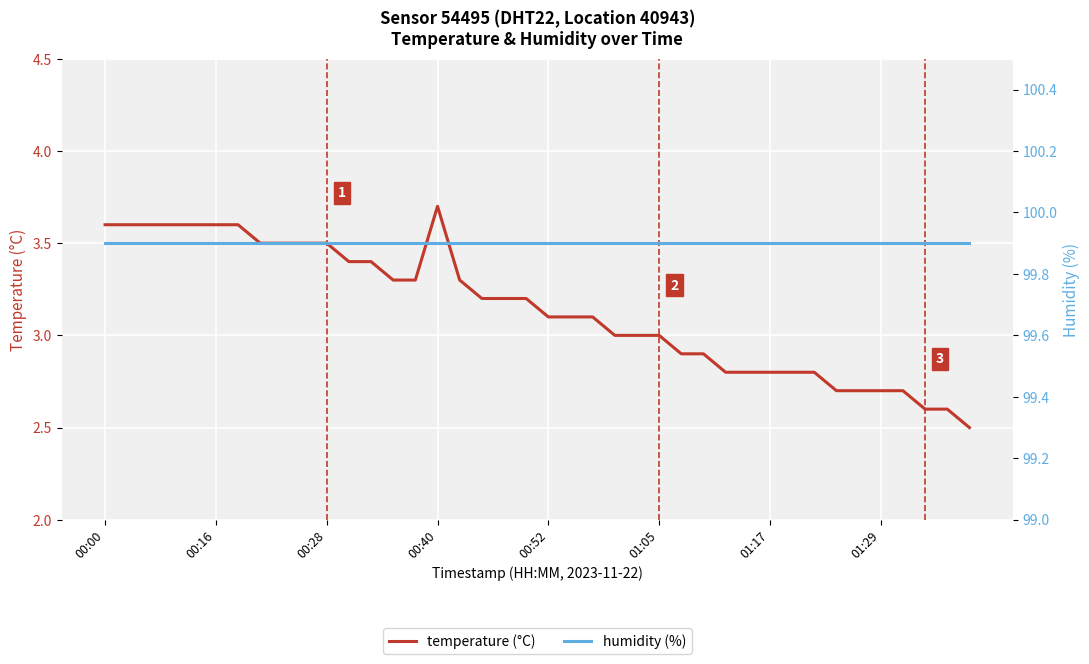

True or false: humidity (%) and temperature (°C) cross at least once.

False